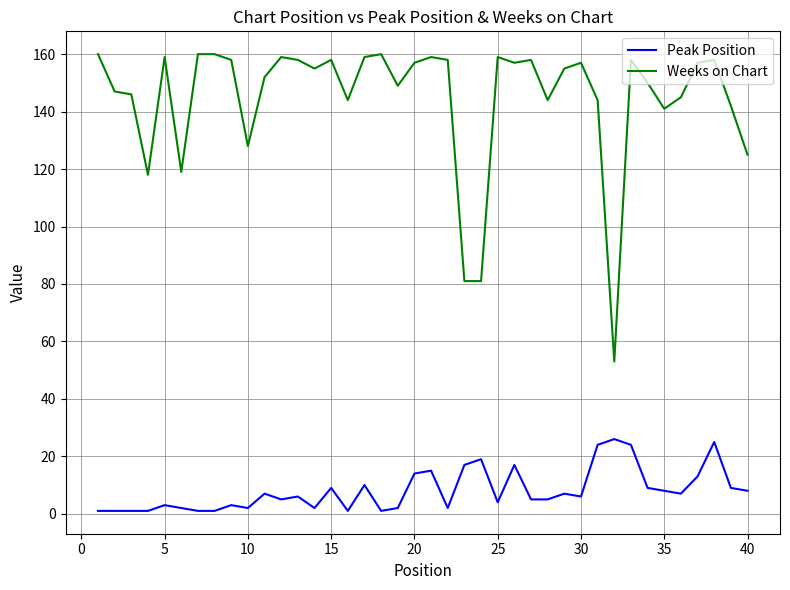

What is the difference between the second highest and second lowest values in the Weeks on Chart series?

79